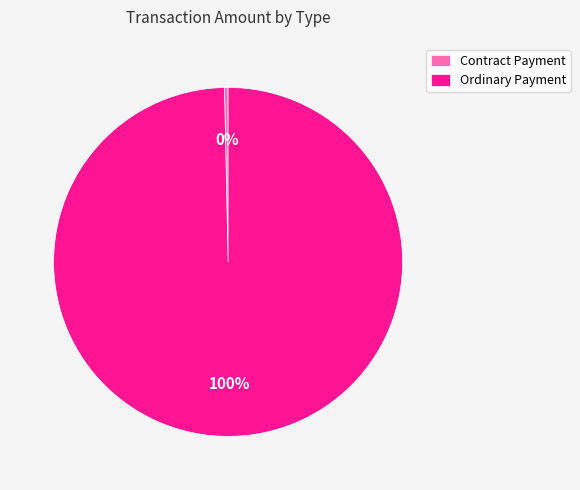

To the nearest percent, what is the average slice percentage?

50%